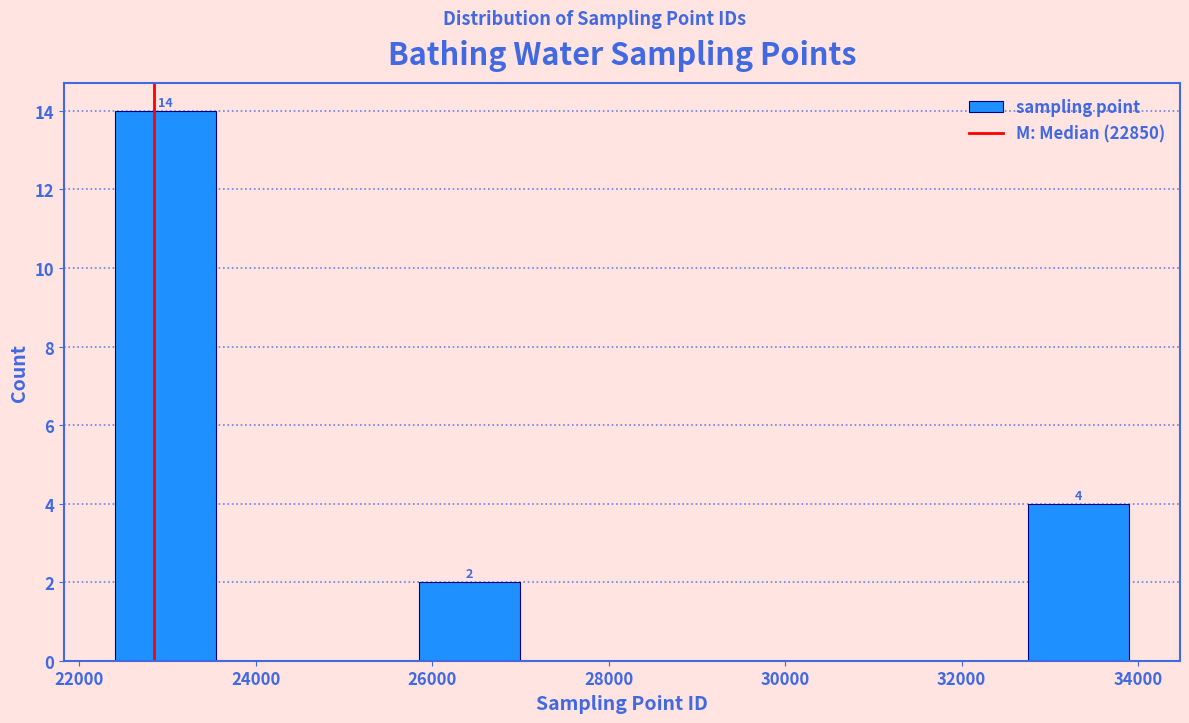

Which range on the x-axis has the tallest bar?

22400 to 23550